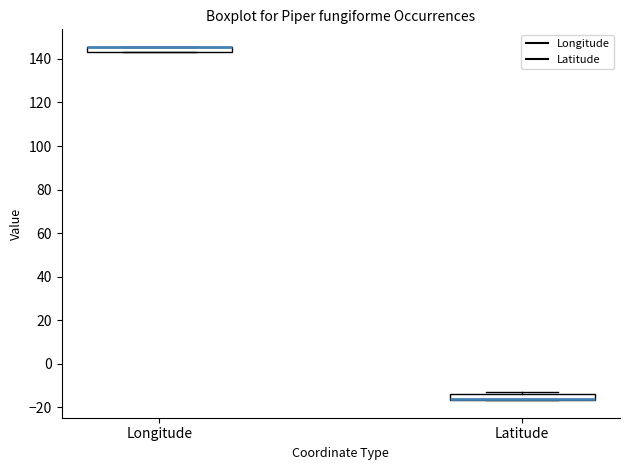

Where is the lower edge of the box for Longitude on the y-axis? The values are not printed on the chart, so give them approximately, as read against the axis.

144